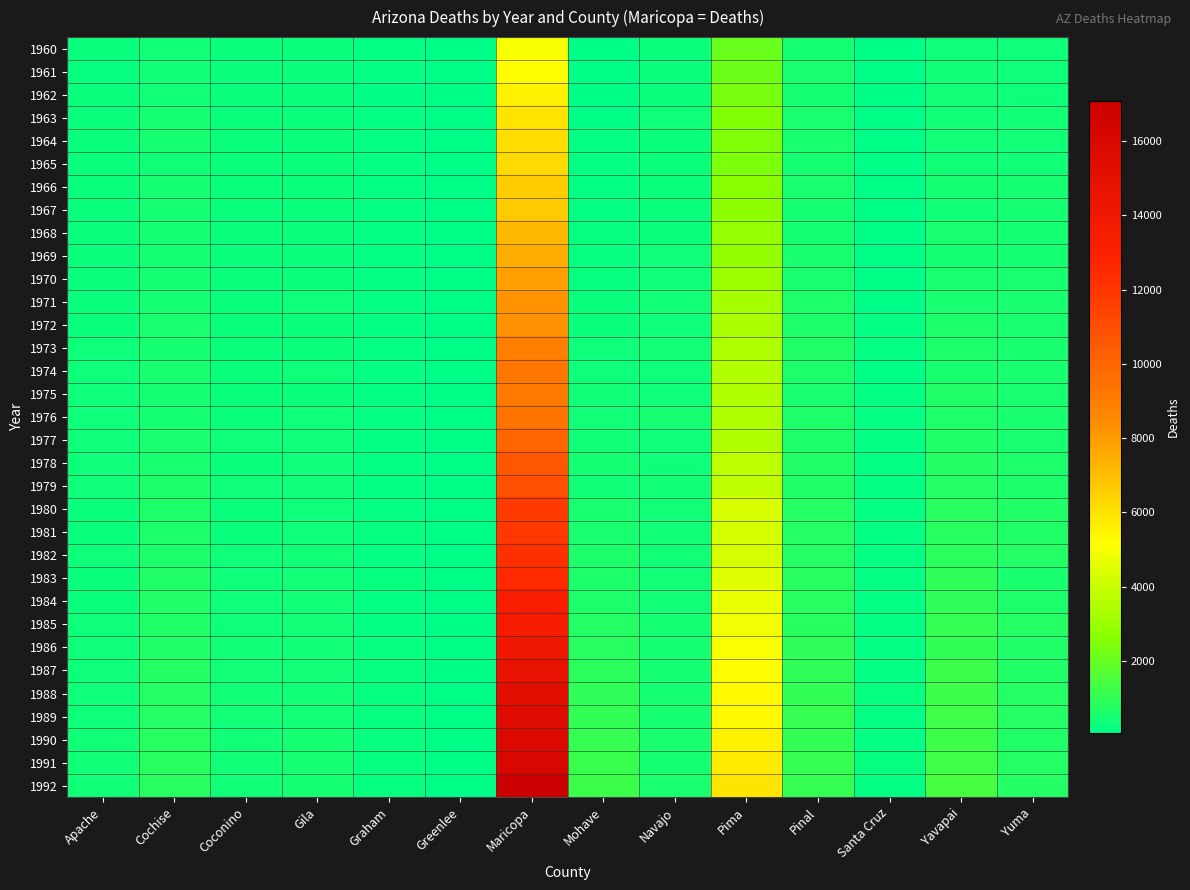

What is the total value across all series at Mohave?

15729